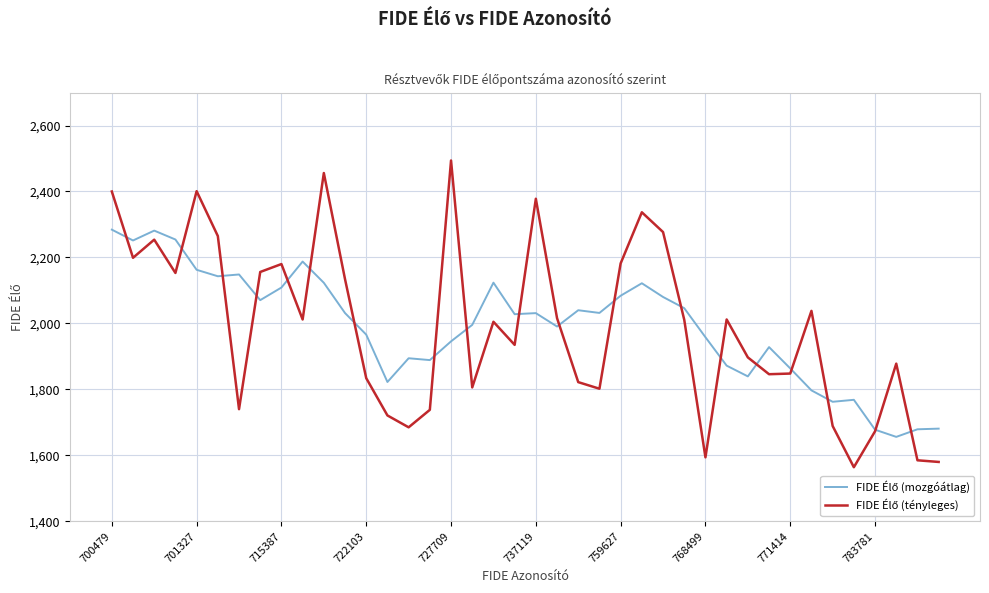

What is the smallest value displayed?

1564.0